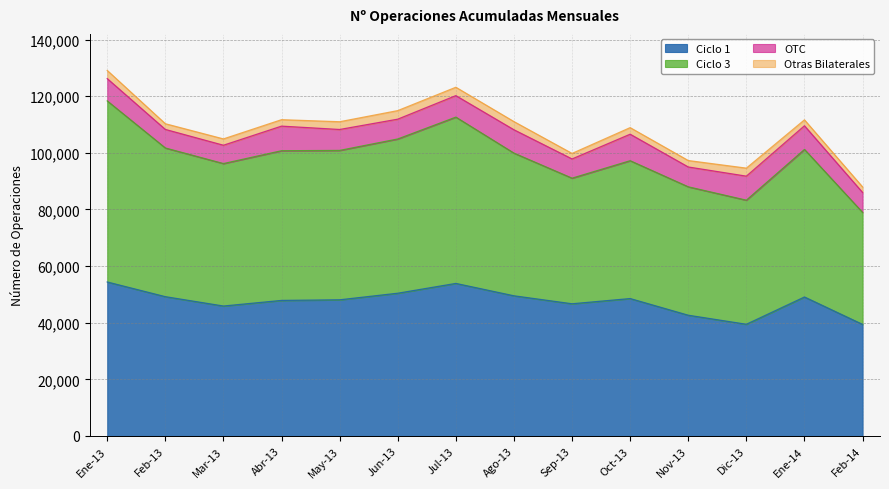

What is the lowest value of the Ciclo 1 series?

39397